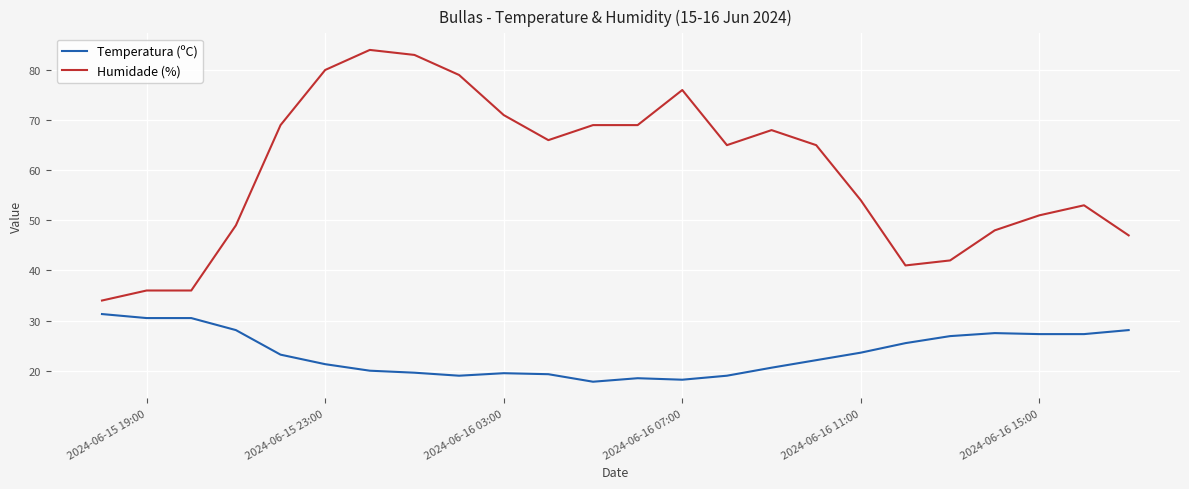

What is the lowest value of the Temperatura (ºC) series?

17.8